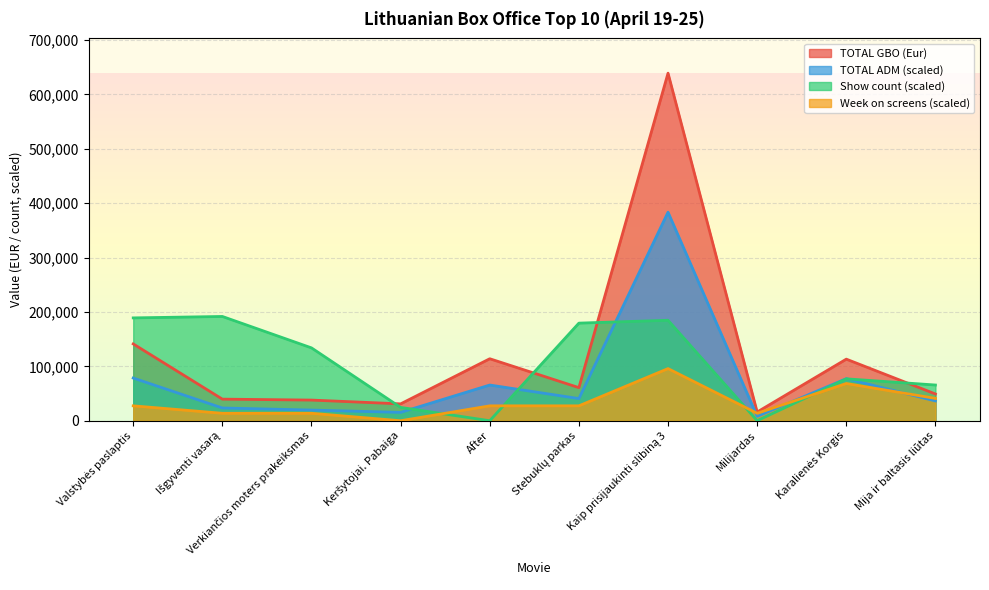

Is it true that TOTAL GBO (Eur) equals 13038.7 at Mija ir baltasis liūtas?

False